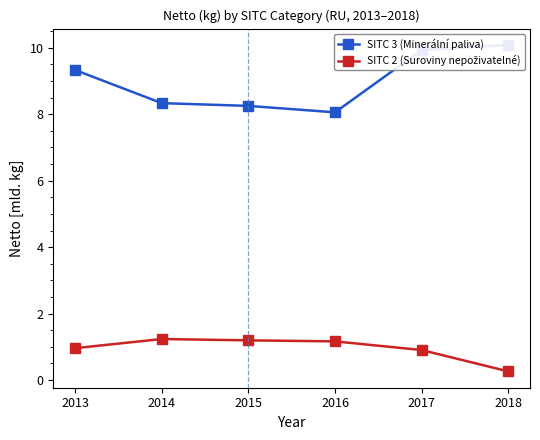

Read the SITC 3 (Minerální paliva) value at 2014.

8.3